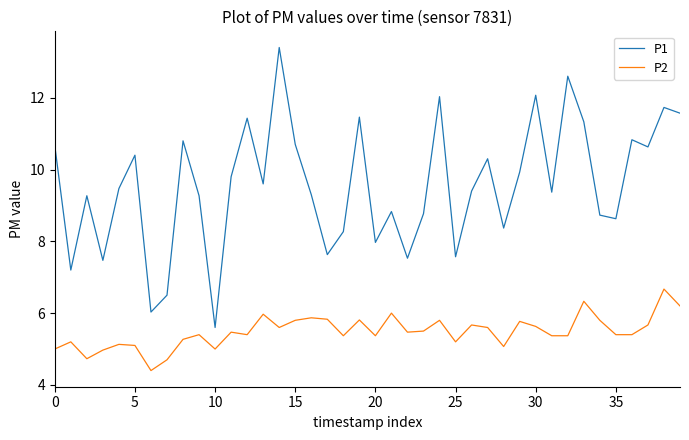

What is the difference between the maximum and minimum values in the P2 series?

2.3